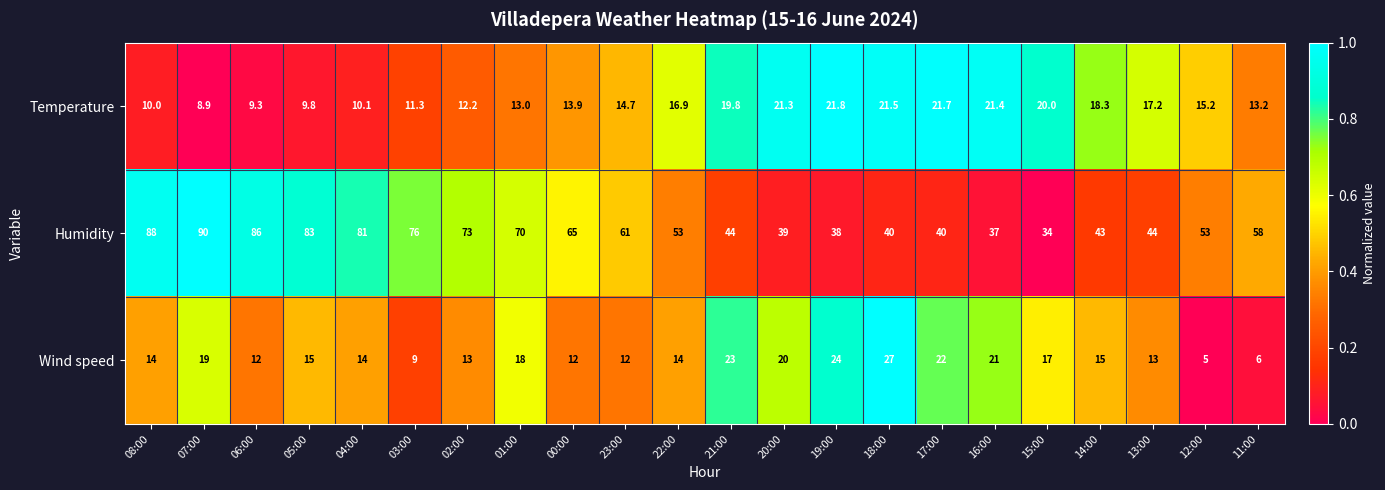

At which label does Wind speed first exceed 15?

07:00